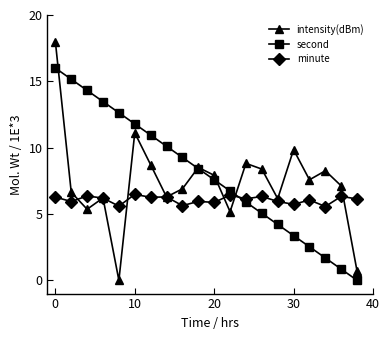

How many intersections are there between minute and second?

1